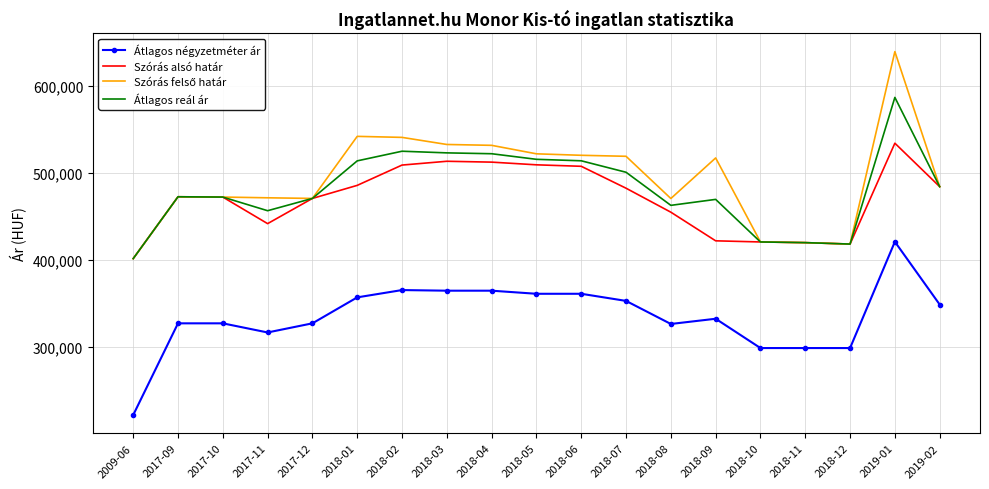

What is the total value across all series at 2017-11?

1687243